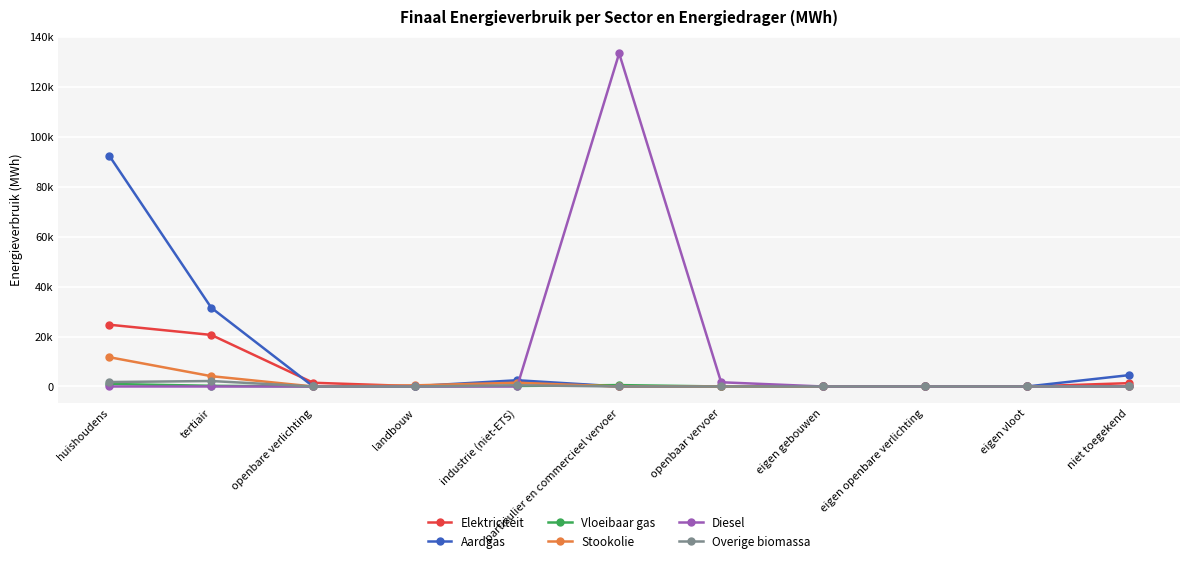

Which has a higher value, niet toegekend or tertiair?

tertiair